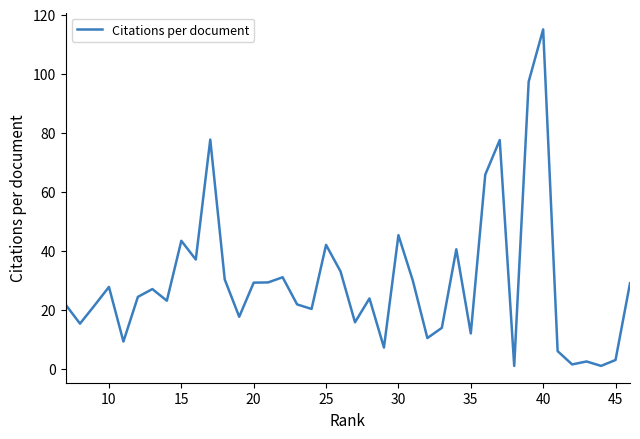

Is this an area chart (filled region under the line)?

No